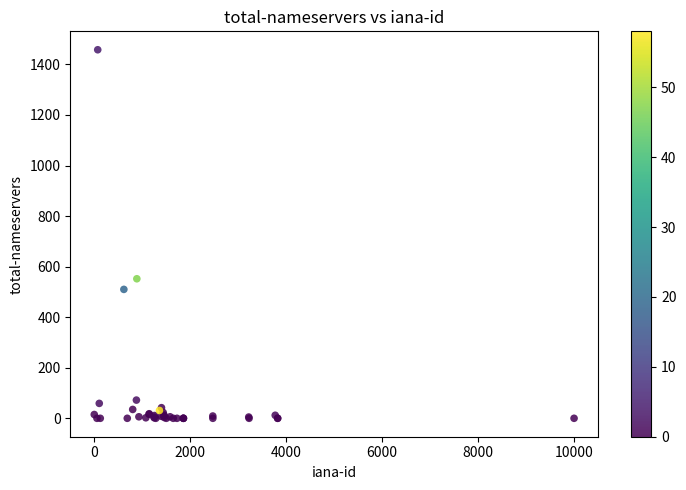

What Y value in the scatter plot is closest to 729?

552